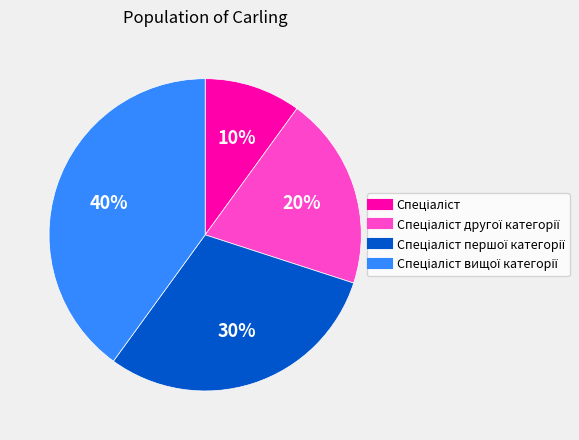

To the nearest percent, what is the average slice percentage?

25%